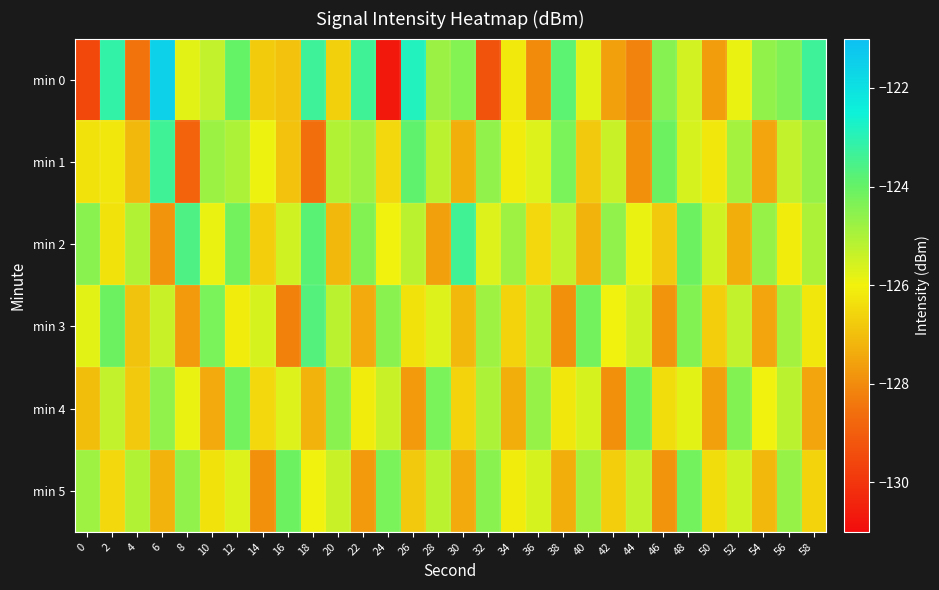

What is the minimum value shown in the chart?

-130.7